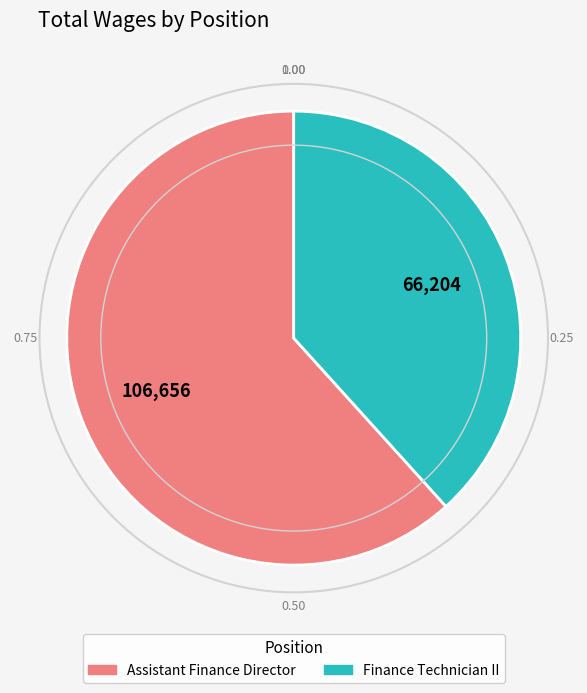

Which slice is the smallest?

Finance Technician II